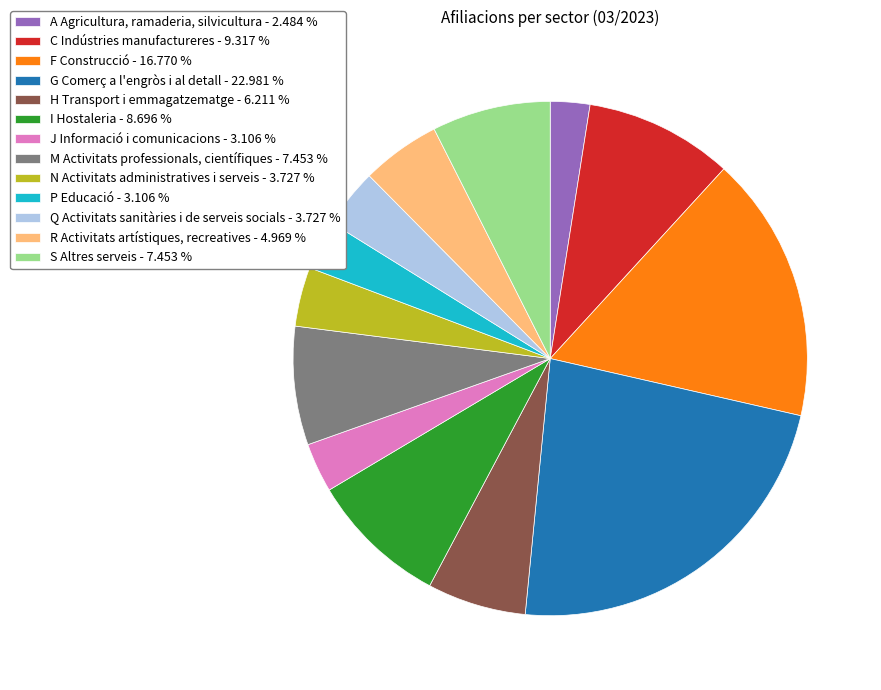

What is the ratio of the value at A Agricultura, ramaderia, silvicultura to the value at G Comerç a l'engròs i al detall?

0.1